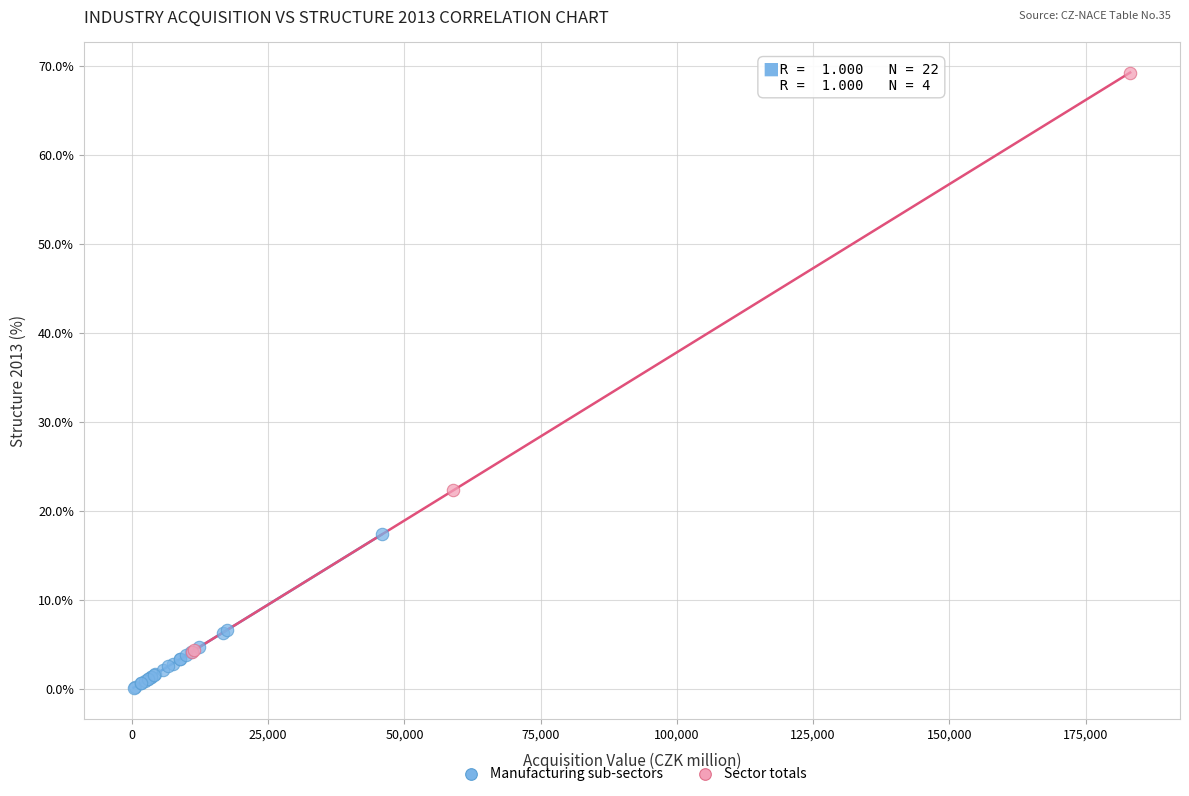

What are all the series names shown in the legend?

Manufacturing sub-sectors, Sector totals